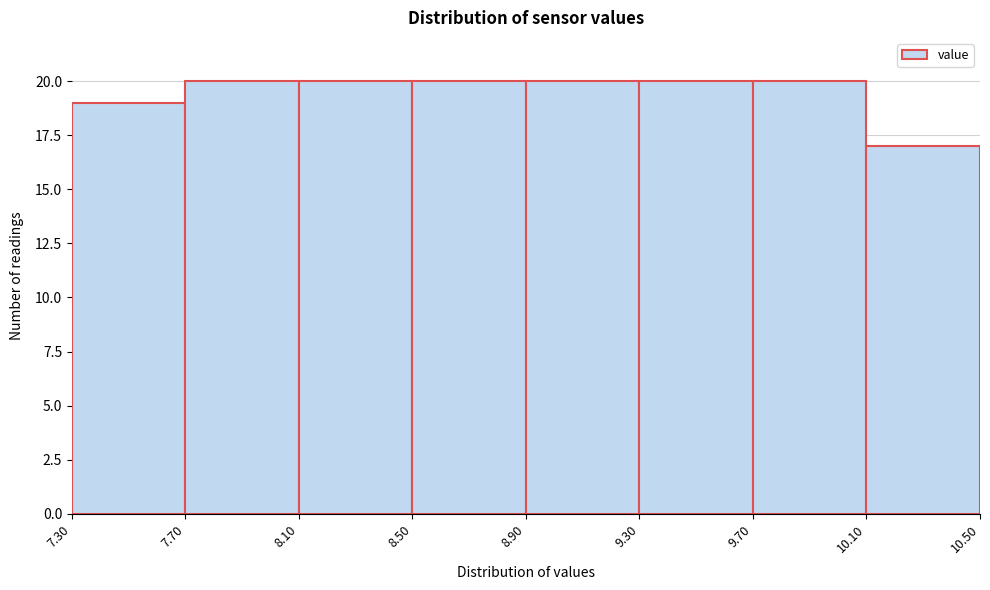

What is the height of the bar covering 8.10 to 8.50 on the x-axis? The values are not printed on the chart, so give them approximately, as read against the axis.

20